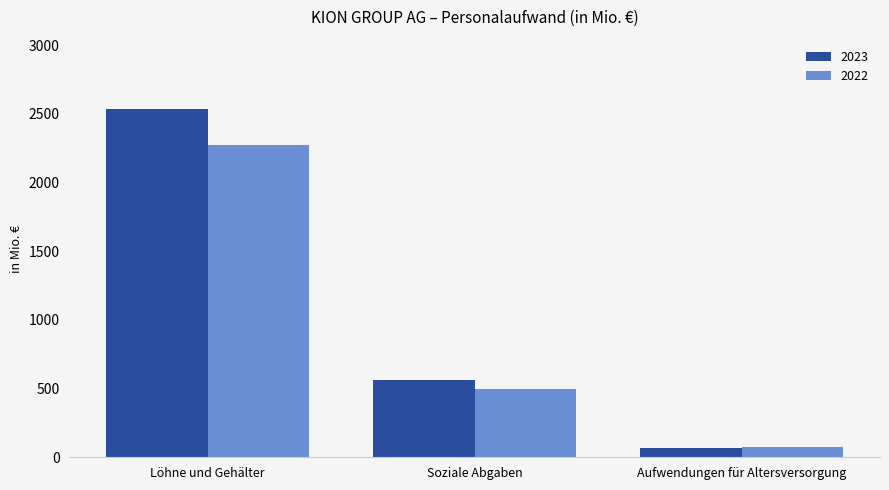

Count the number of data series in this chart.

2